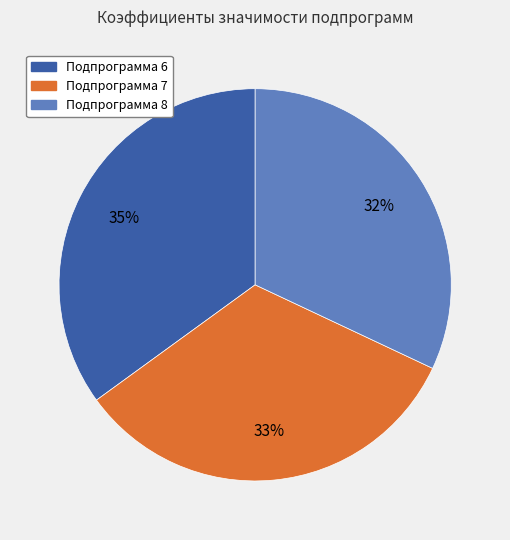

Do Подпрограмма 6 and Подпрограмма 7 together represent more than half of the pie?

Yes